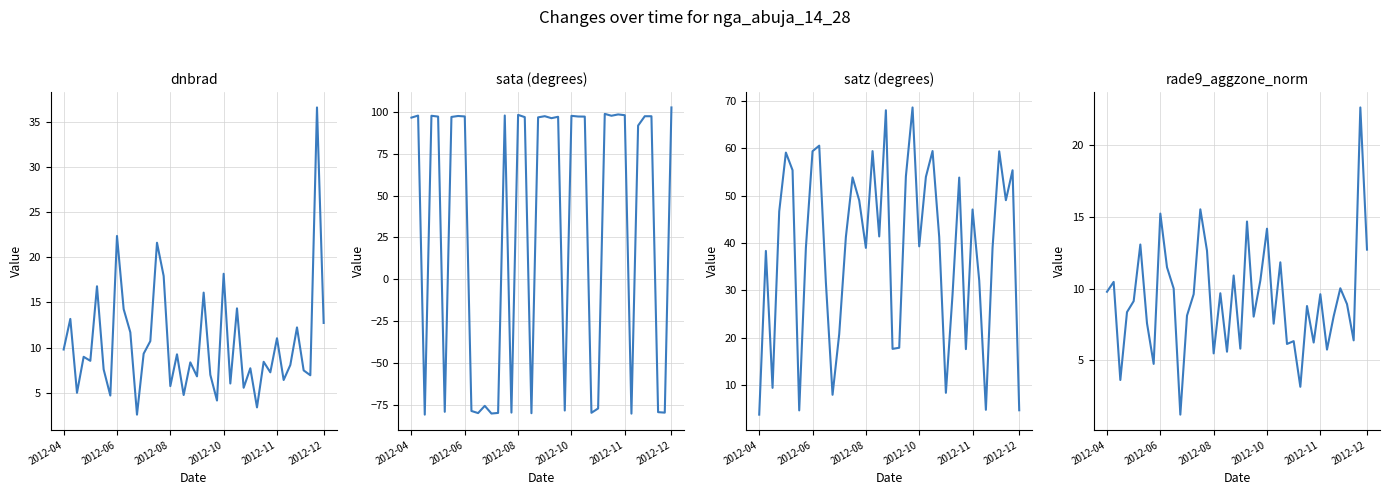

How many data points in rade9_aggzone_norm are above 9?

20